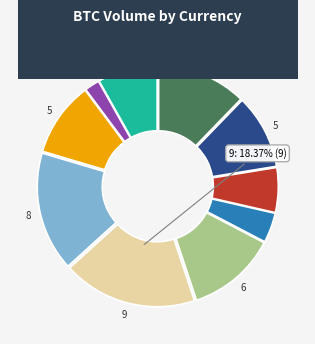

Is there any slice that represents more than half of the pie?

No